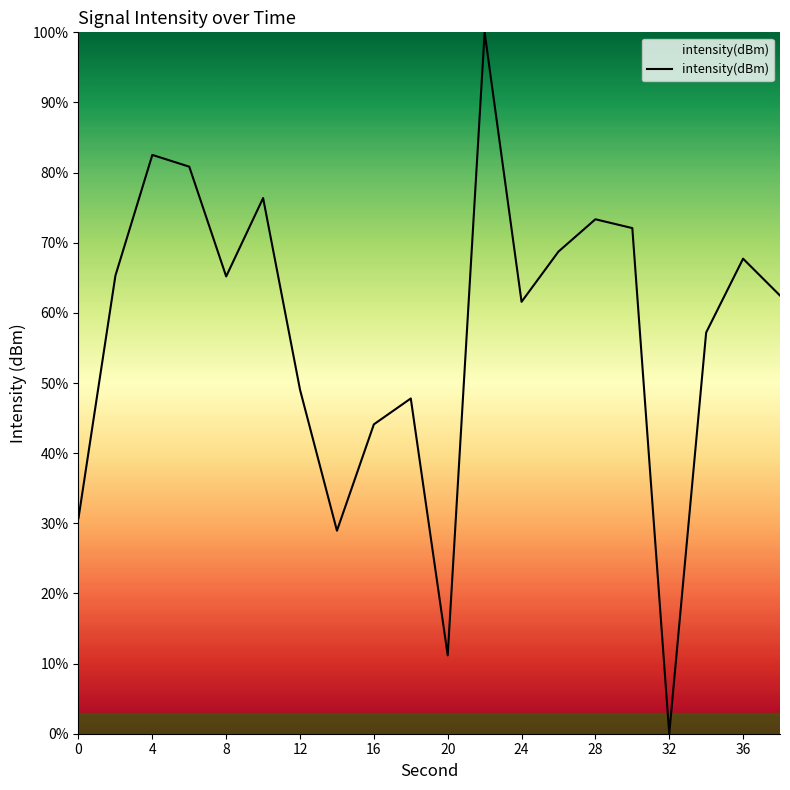

What is the average value?

57.3